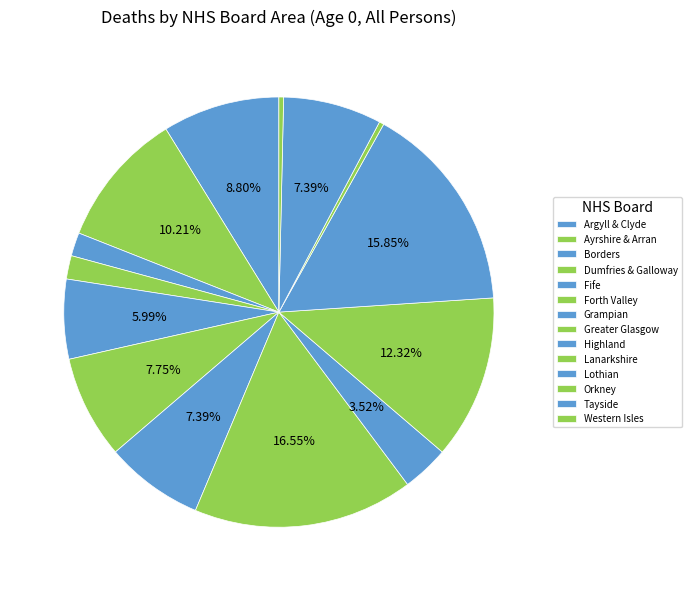

How many slices are in this pie chart?

14